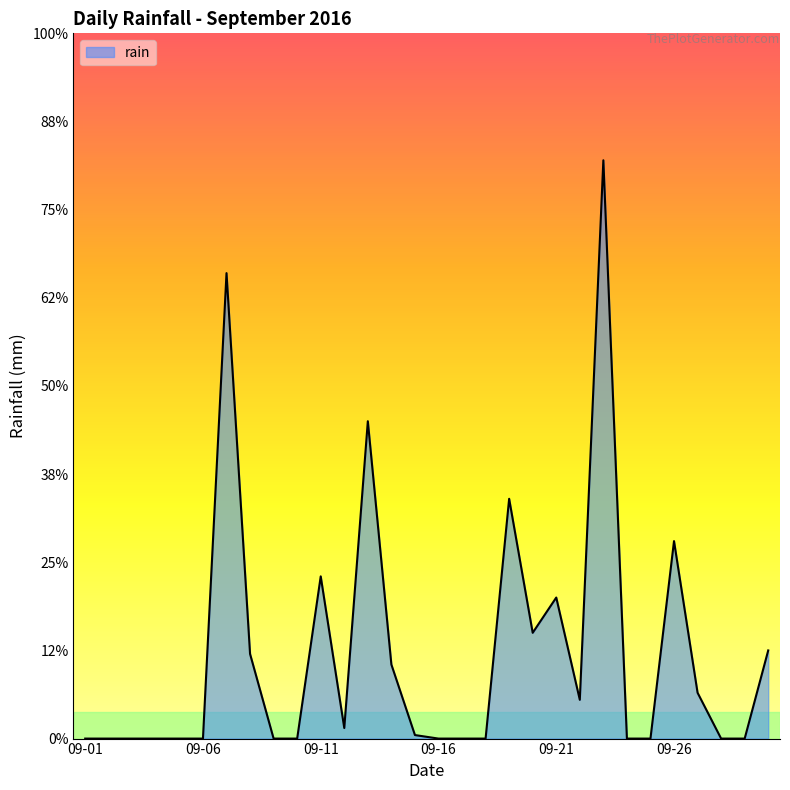

Reading left to right, list all the values displayed in this chart.

0.0	0.0	0.0	0.0	0.0	0.0	26.4	4.8	0.0	0.0	9.2	0.6	18.0	4.2	0.2	0.0	0.0	0.0	13.6	6.0	8.0	2.2	32.8	0.0	0.0	11.2	2.6	0.0	0.0	5.0